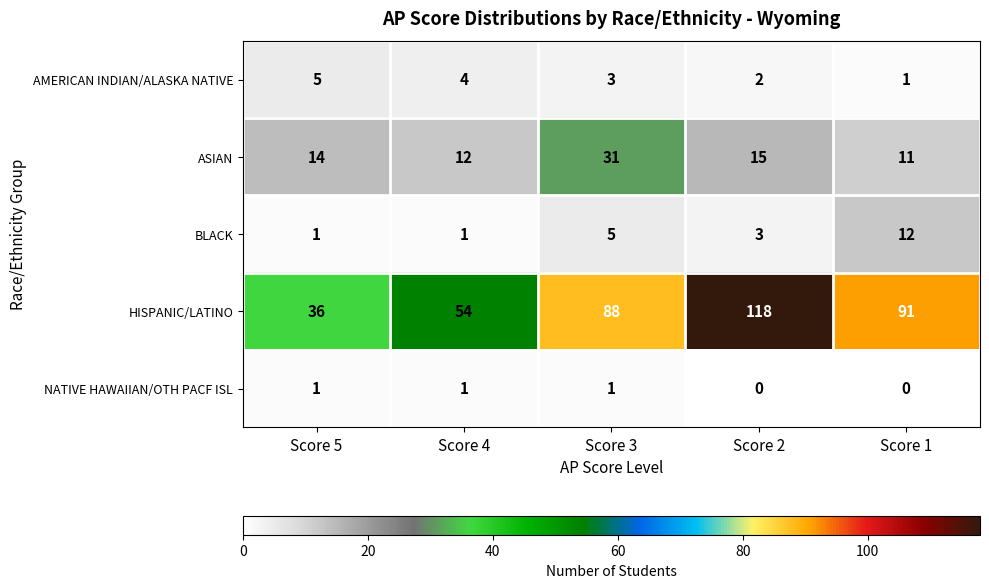

How many distinct data groups are displayed?

5